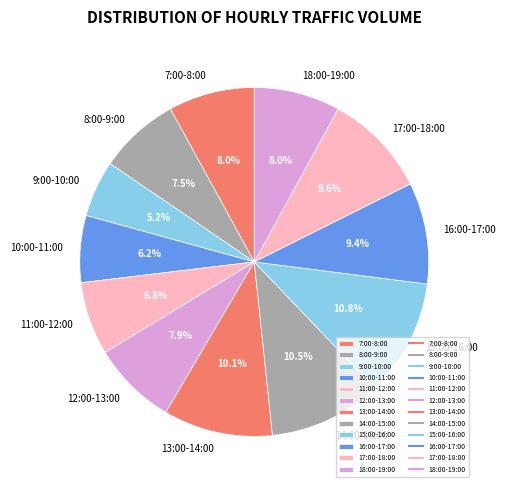

The 9:00-10:00 slice represents 17% of the pie. True or false?

False